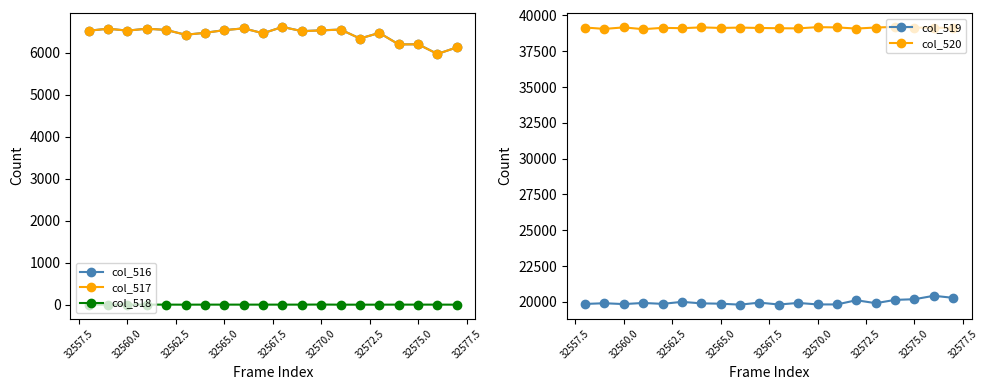

Reading left to right, extract all data points from this chart.

col_516: 6521	6568	6523	6569	6539	6424	6471	6534	6577	6460	6611	6511	6530	6548	6335	6468	6195	6198	5968	6124
col_517: 6519	6568	6522	6568	6538	6424	6470	6533	6576	6459	6610	6510	6527	6548	6335	6468	6194	6197	5967	6124
col_518: 2	0	1	1	1	0	1	1	1	1	1	1	3	0	0	0	1	1	1	0
col_519: 19854	19904	19844	19923	19860	19999	19895	19872	19804	19947	19814	19925	19820	19820	20114	19907	20138	20184	20424	20280
col_520: 39160	39063	39168	39043	39136	39112	39169	39129	39154	39128	39110	39099	39185	39167	39086	39160	39202	39153	39143	39131